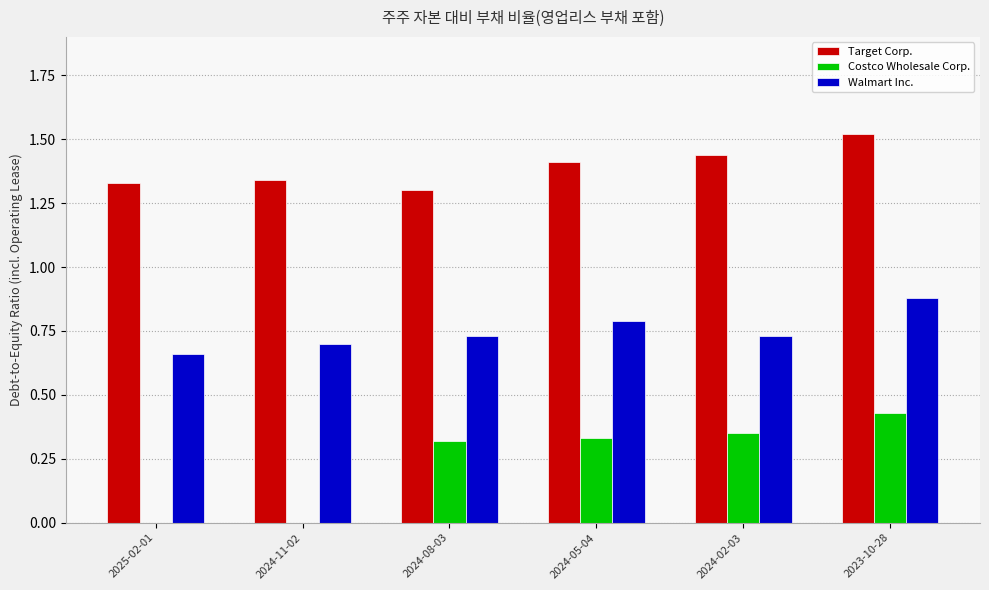

Count the Target Corp. values in the range 1 to 2.

6